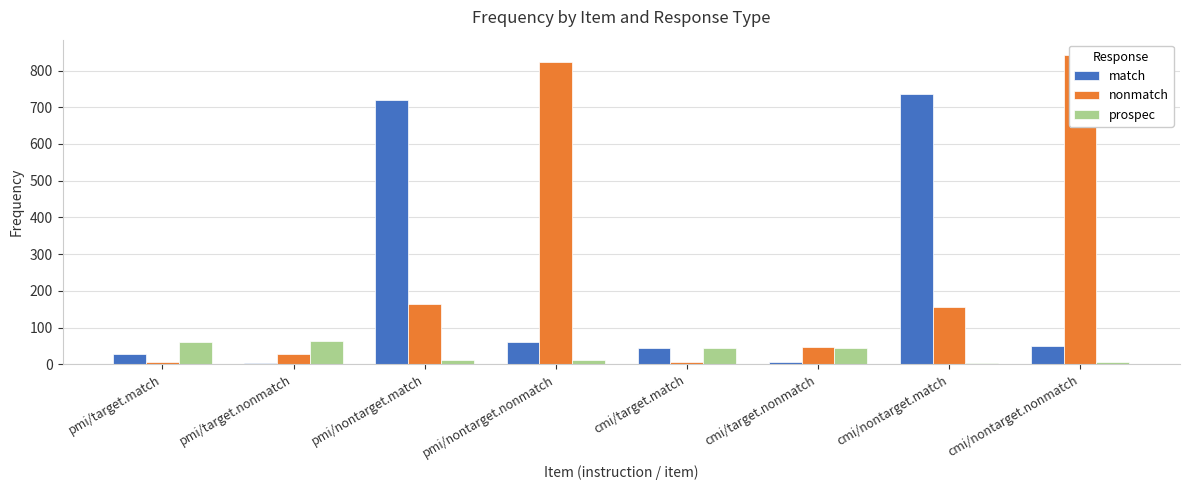

Which category has the lowest value in the match series?

pmi/target.nonmatch